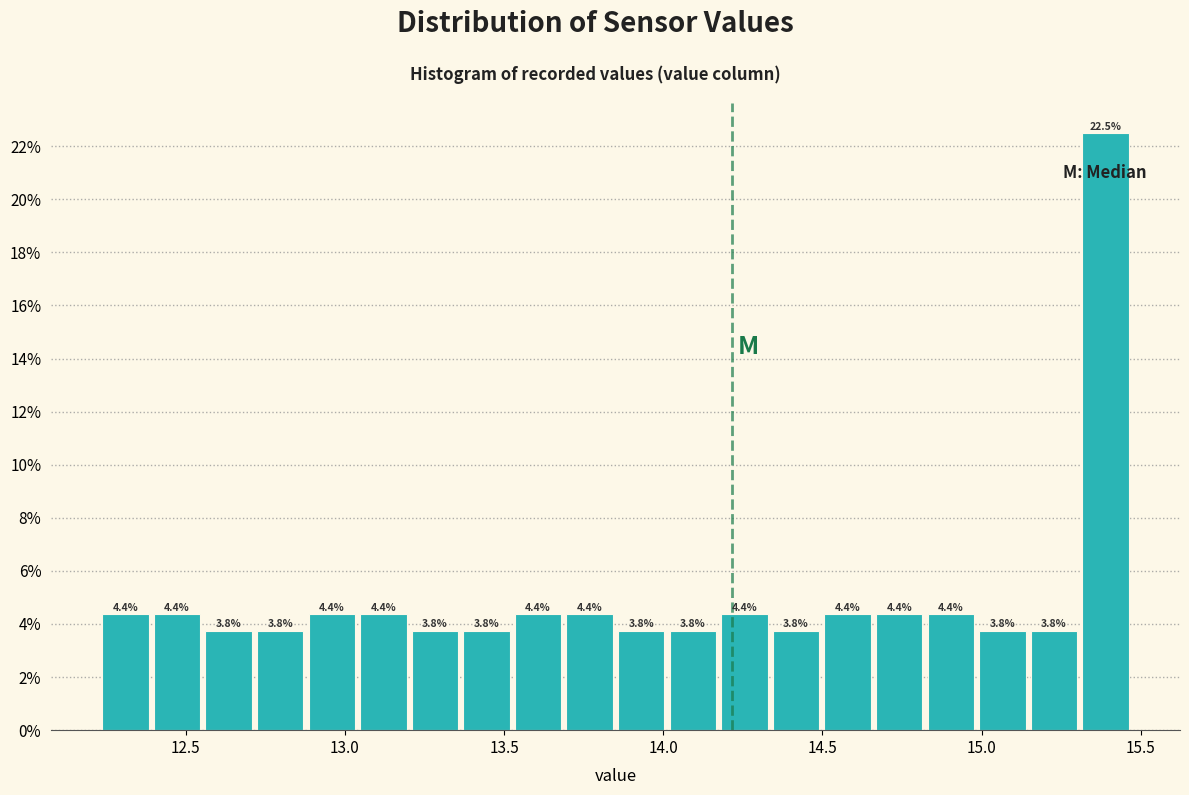

Around what value on the x-axis is the tallest bar? Give the approximate position of its centre, as read against the axis.

15.40